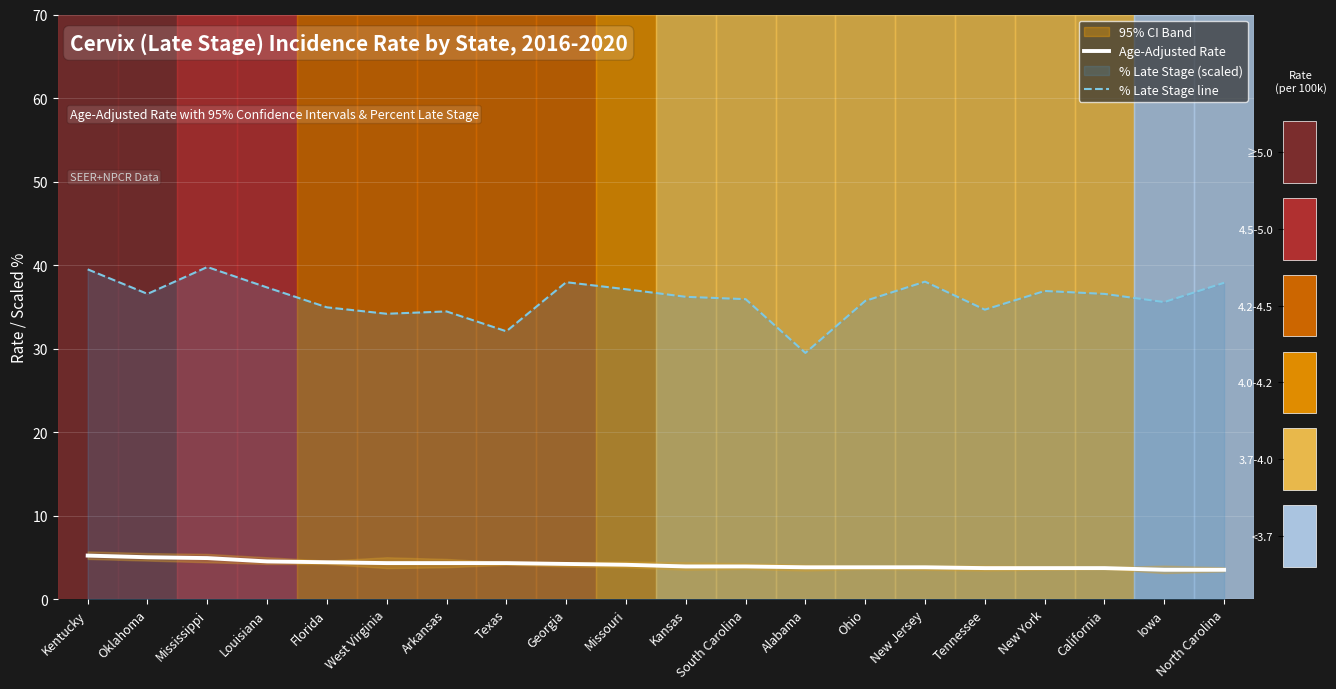

Rank the series at Missouri from highest to lowest value.

% Late Stage line, Age-Adjusted Rate